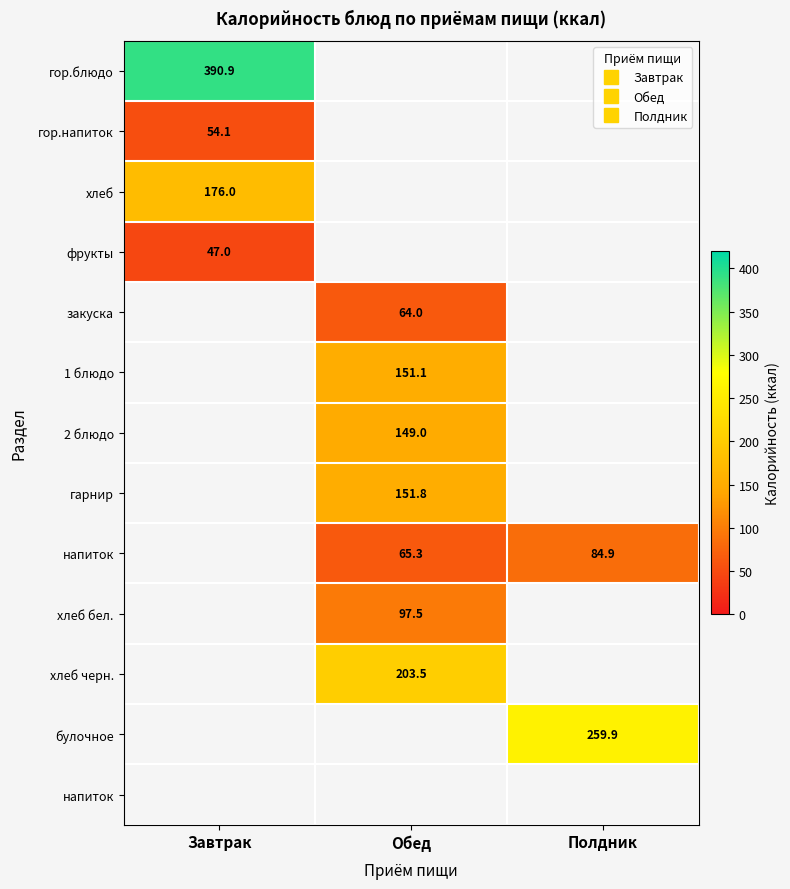

Which label corresponds to the smallest value in the chart?

Завтрак